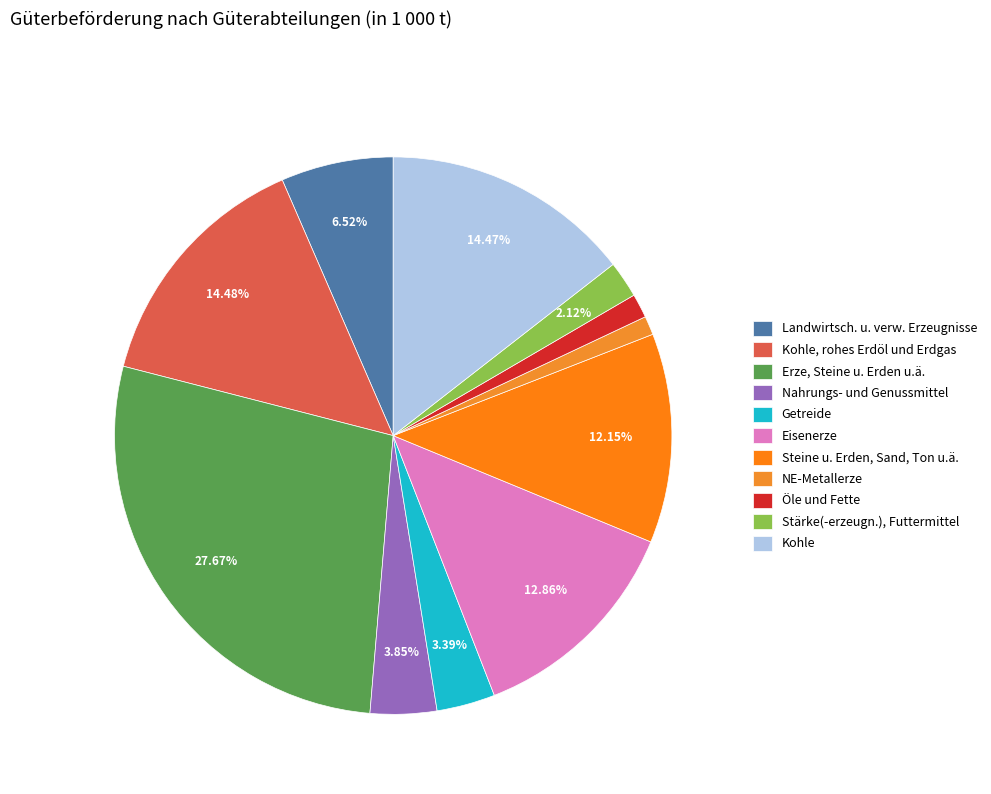

Count the number of slices in the pie.

11